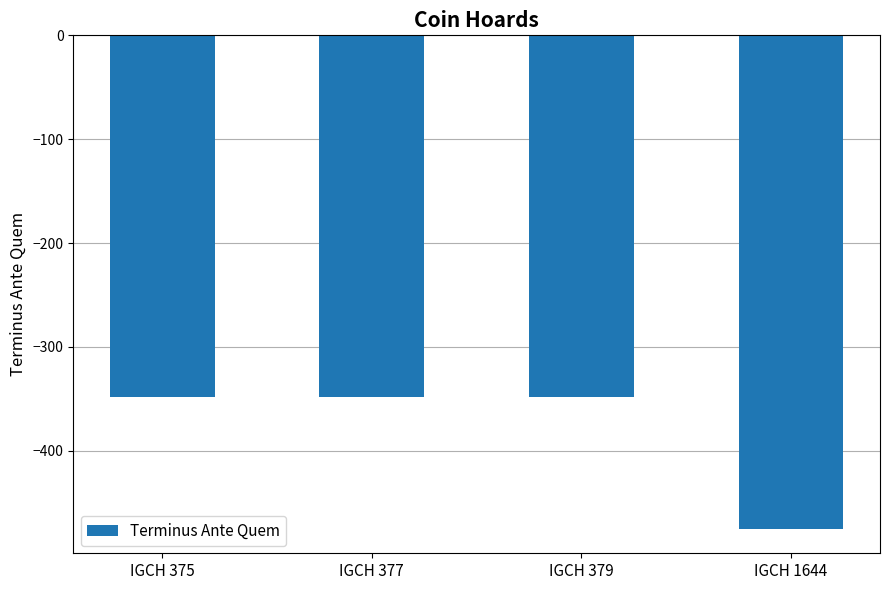

Is it true that the value at IGCH 379 is -348?

True